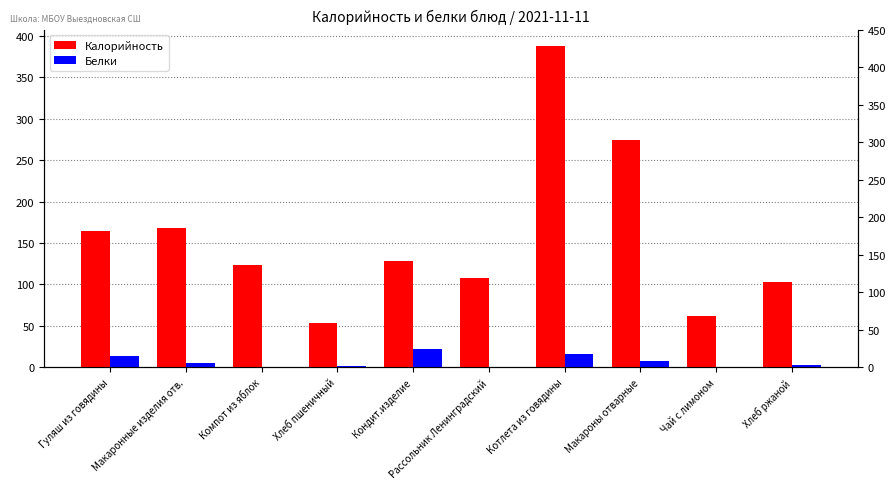

What is the label of the 10th bar from the right?

Гуляш из говядины